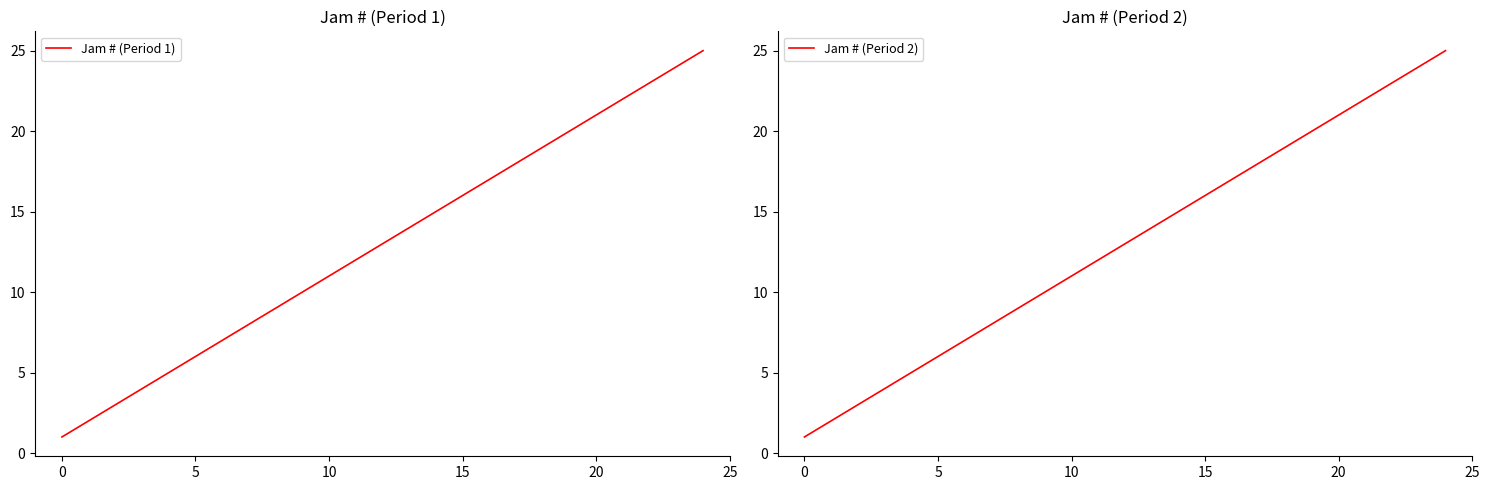

Which series has the largest range (max minus min)?

Jam # (Period 1)